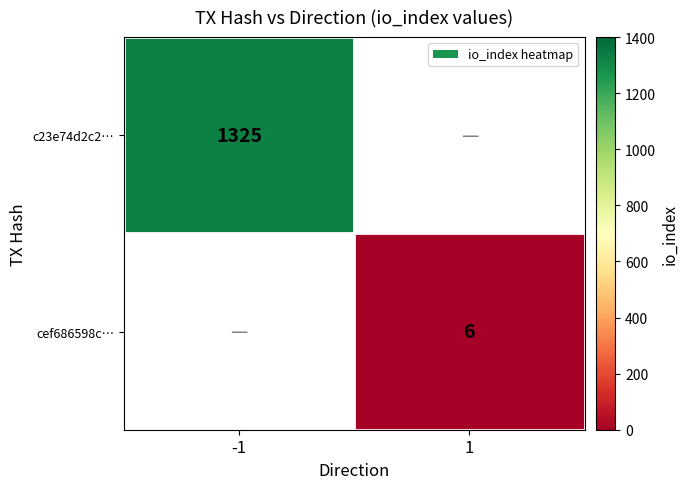

Is it true that c23e74d2c2… equals 555 at -1?

False